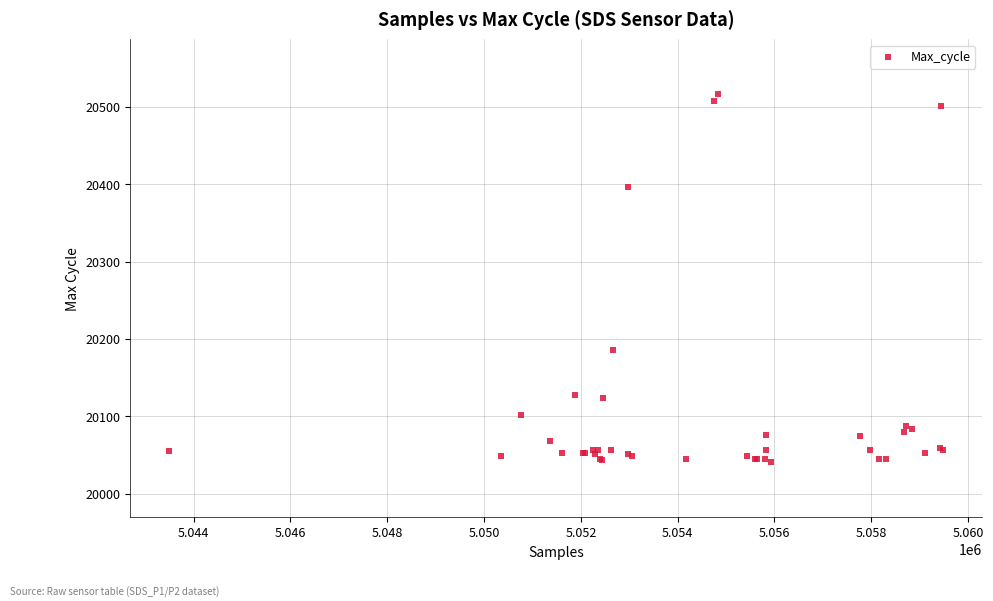

What Y value in the scatter plot is closest to 20278?

20185